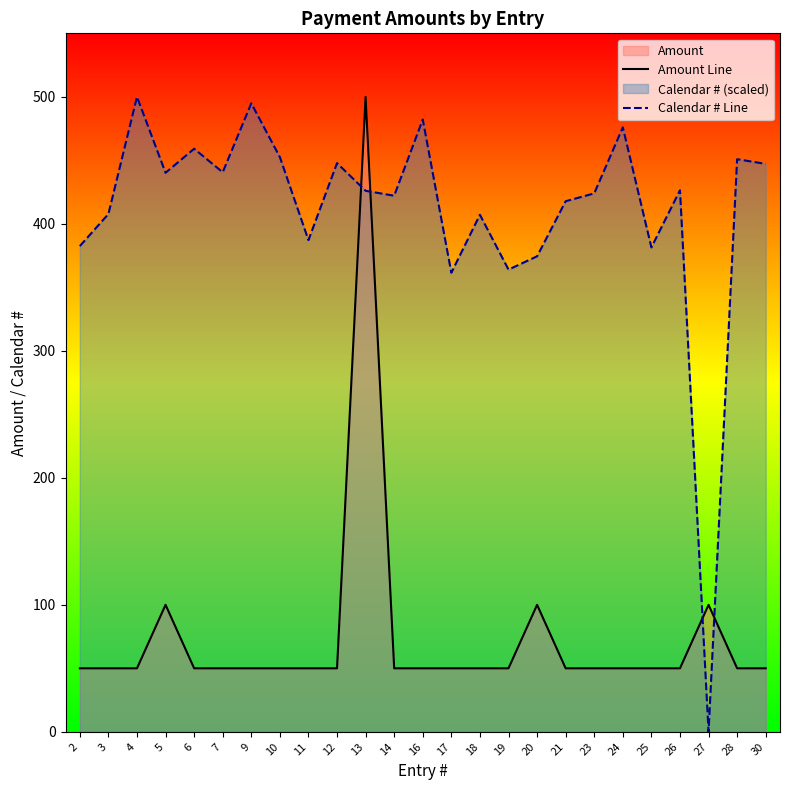

What is the difference between the maximum and minimum values in the Amount Line series?

450.0